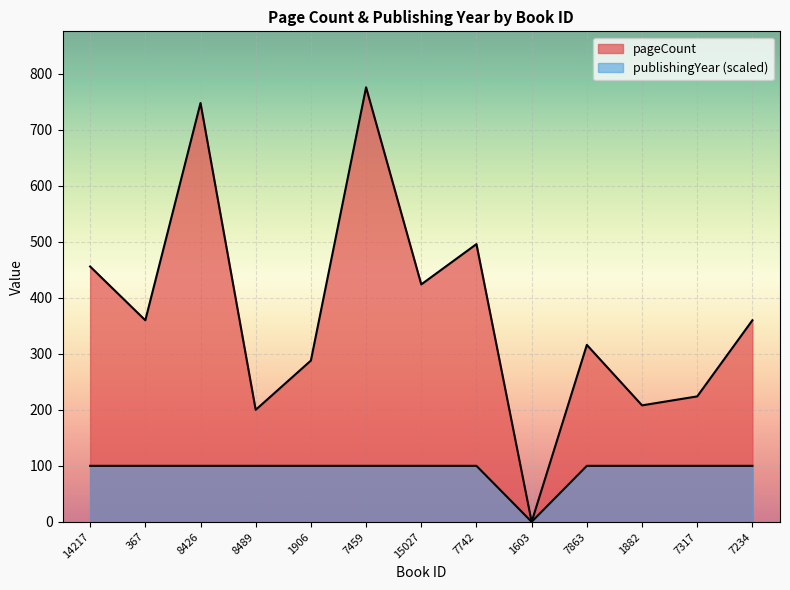

True or false: pageCount and publishingYear cross at least once.

False